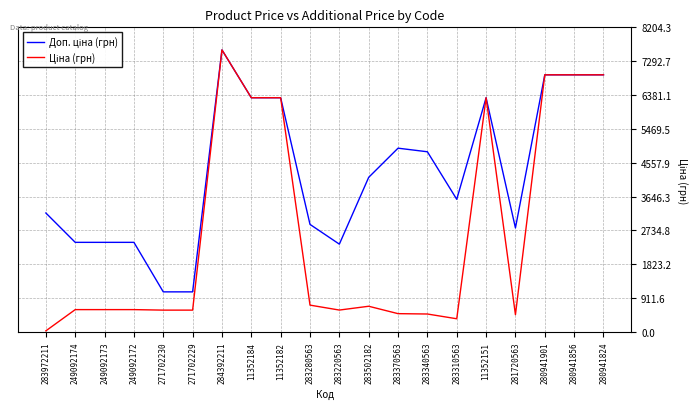

What is the maximum value shown in the chart?

7596.5